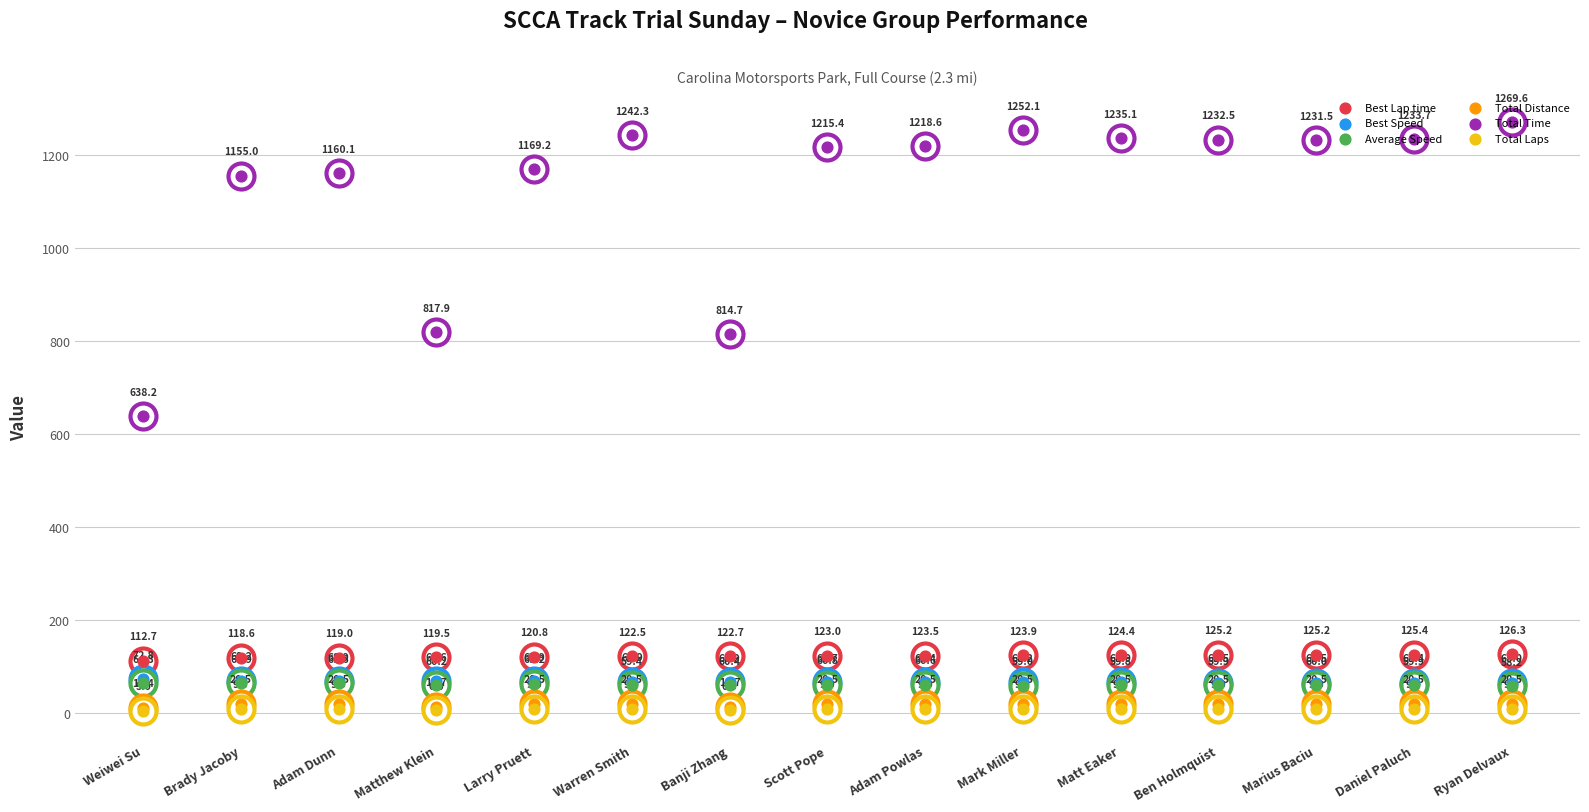

At how many categories does at least one series exceed 683?

14